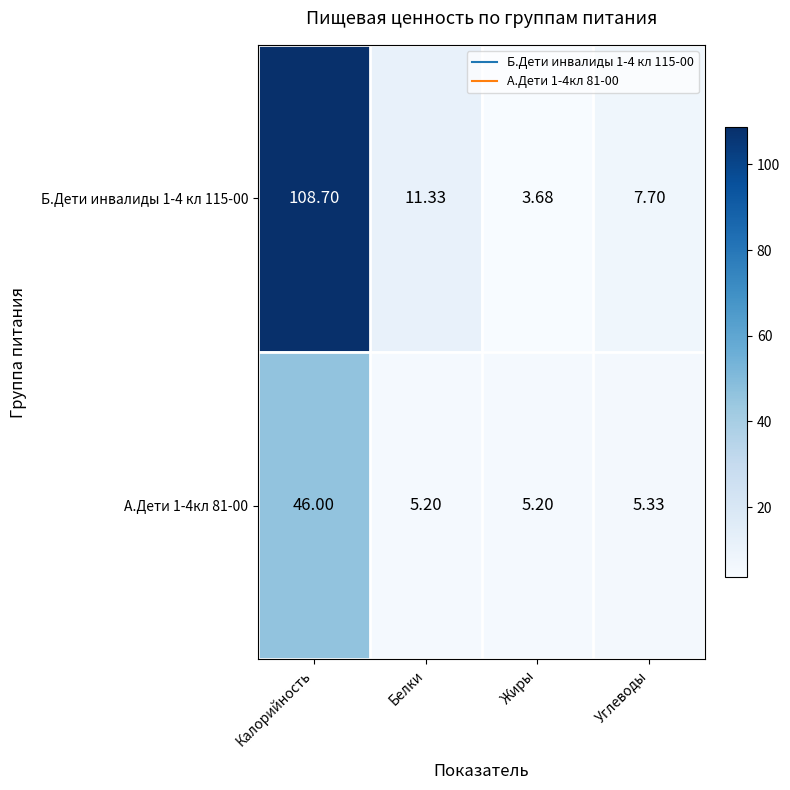

At which category is the sum across all series the highest?

Калорийность